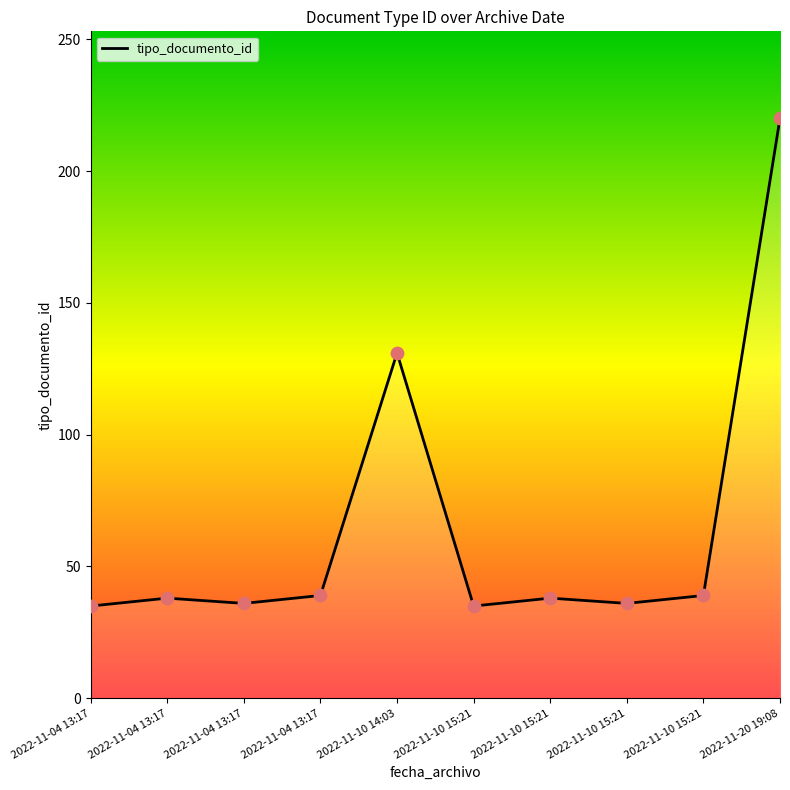

What is the ratio of the value at 2022-11-04 13:17 to the value at 2022-11-10 15:21?

1.0